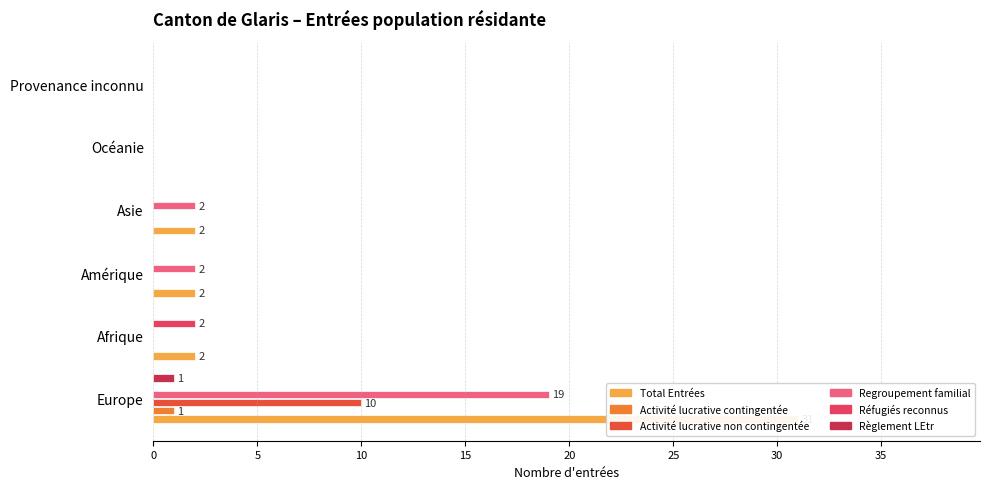

Which series has the largest range (max minus min)?

Total Entrées